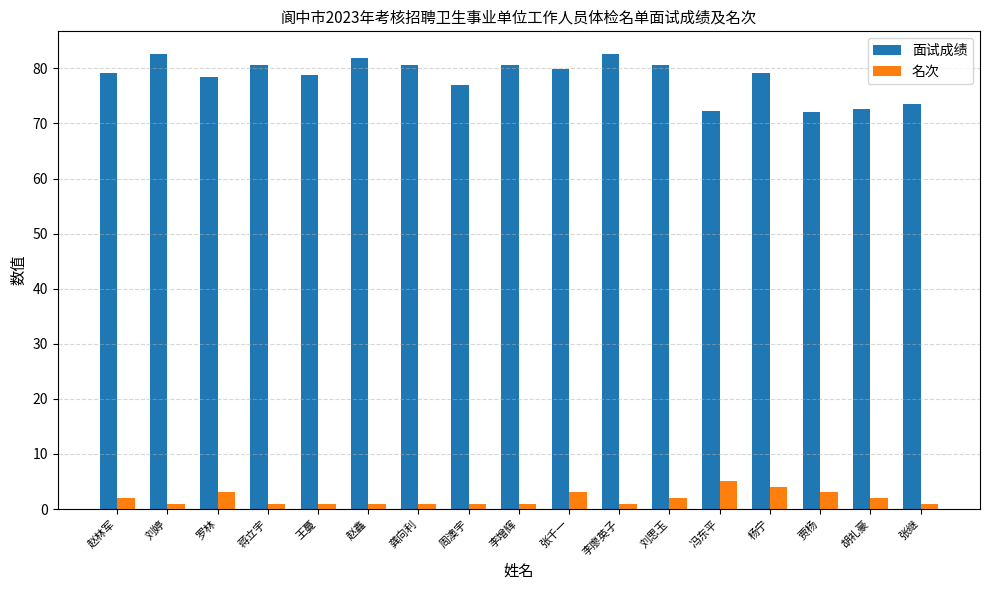

List the series in order of their peak value, highest first.

面试成绩, 名次